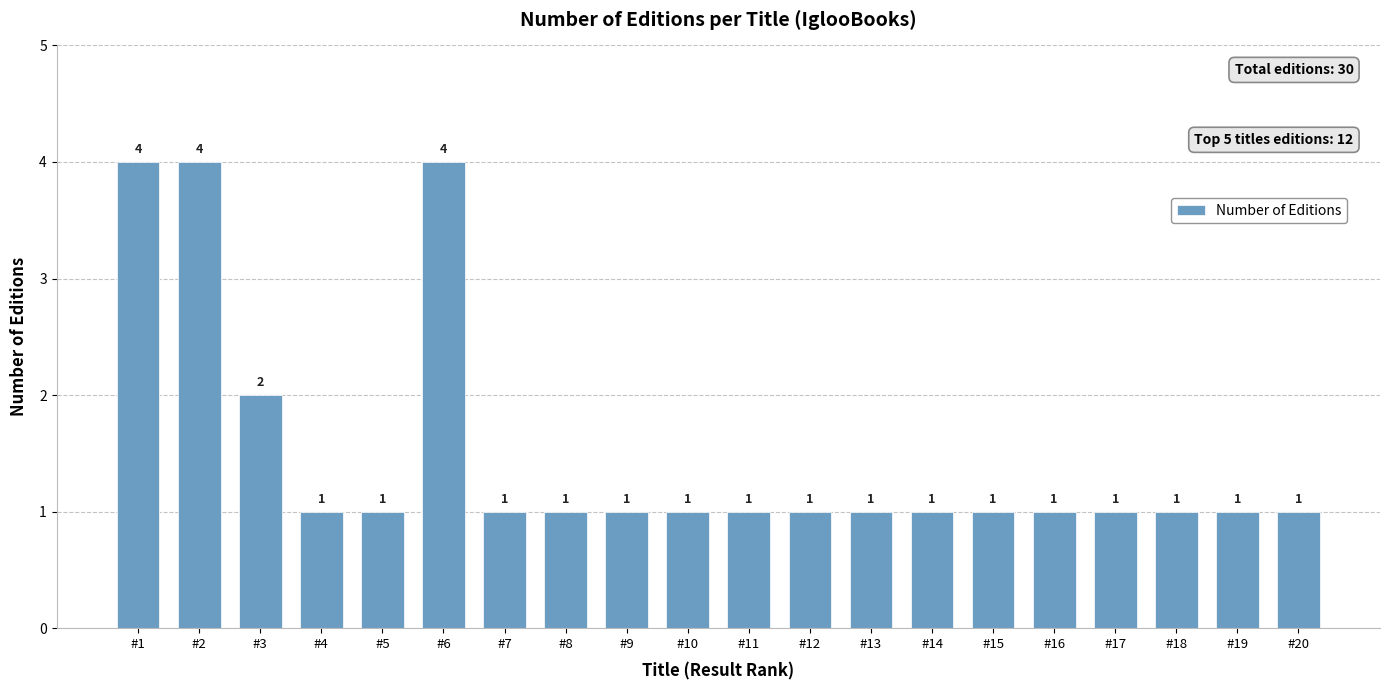

What is the greatest value displayed?

4